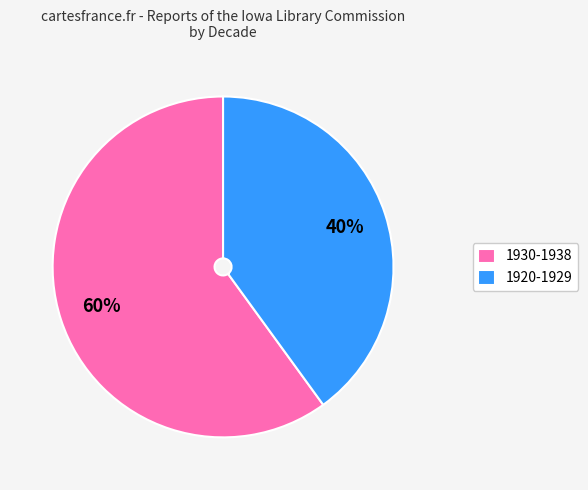

Do 1920-1929 and 1930-1938 together represent more than half of the pie?

Yes